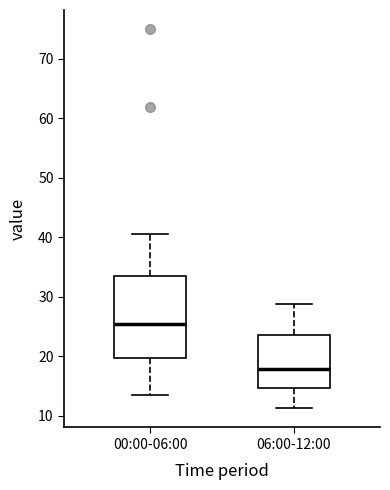

Which box is the tallest, from its lower edge to its upper edge?

00:00-06:00